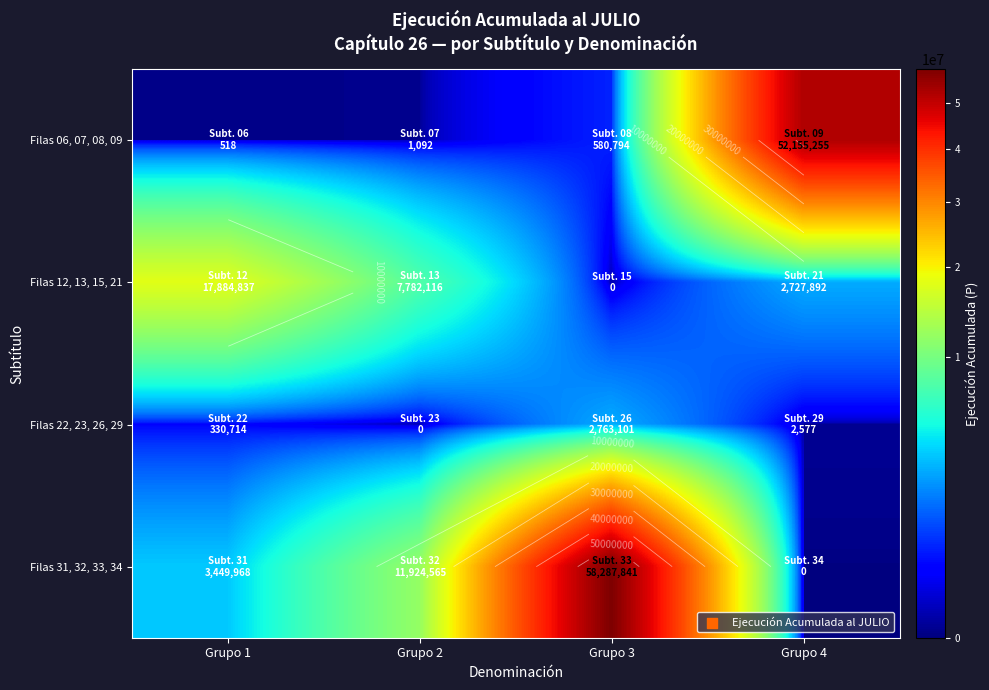

What is the sum of all Filas 31, 32, 33, 34 values?

73662374